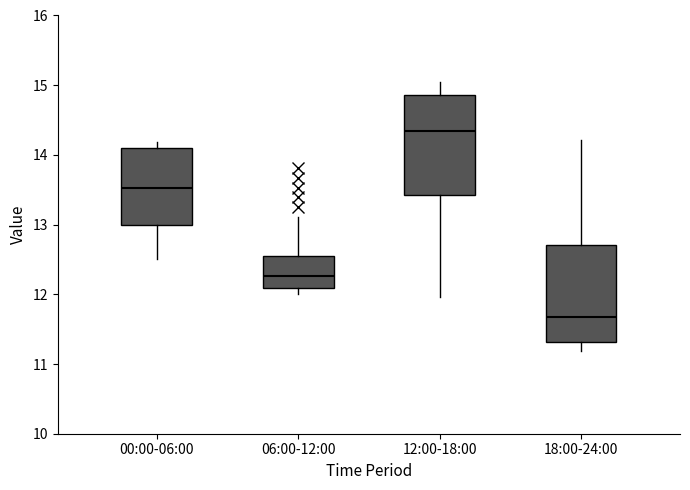

Reading left to right, transcribe this box plot: for each box, give where its median line is, the range the box spans, and where its two whiskers end, as read against the y-axis. The values are not printed on the chart, so give them approximately, as read against the axis.

00:00-06:00: median 13.5, box 13.0 to 14.1, whiskers 12.5 to 14.2
06:00-12:00: median 12.3, box 12.1 to 12.5, whiskers 12.0 to 13.1
12:00-18:00: median 14.4, box 13.4 to 14.9, whiskers 12.0 to 15.1
18:00-24:00: median 11.7, box 11.3 to 12.7, whiskers 11.2 to 14.2